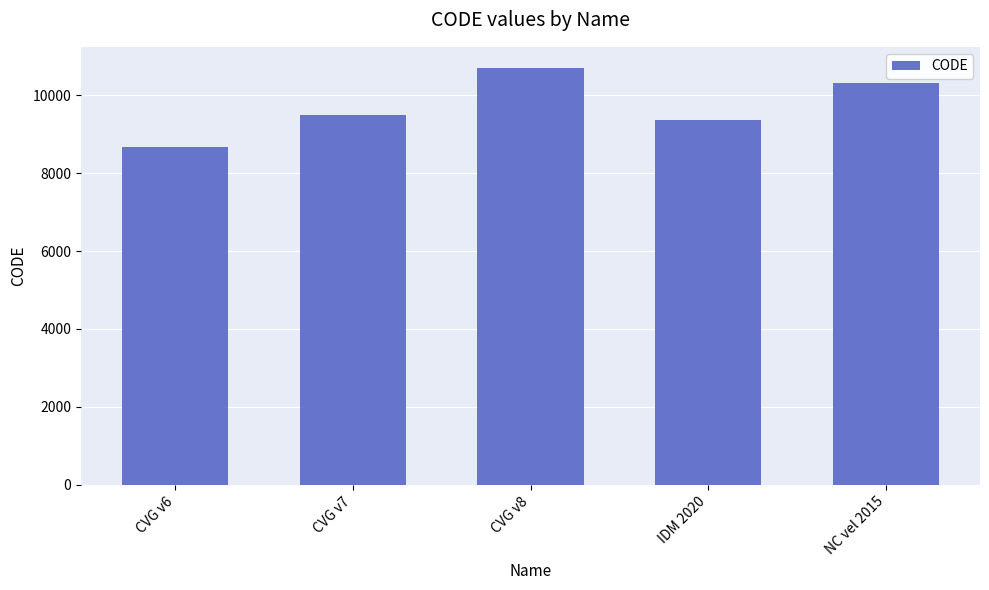

What is the ratio of the value at CVG v8 to the value at IDM 2020?

1.1